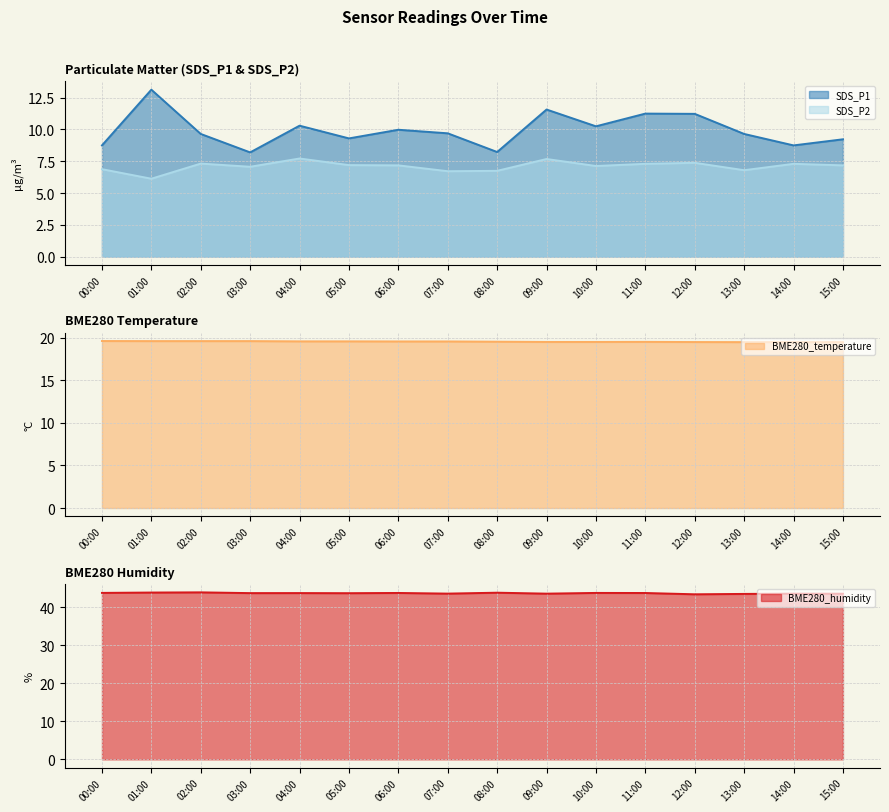

What is the label of the 1st point from the left?

00:00